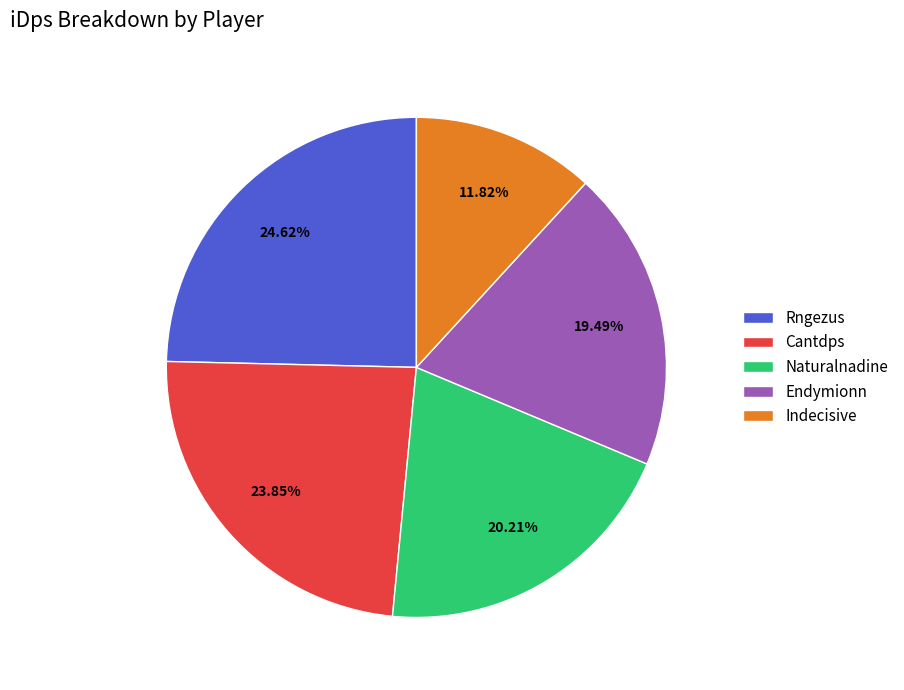

To the nearest percent, what is the combined percentage of Rngezus and Naturalnadine?

45%